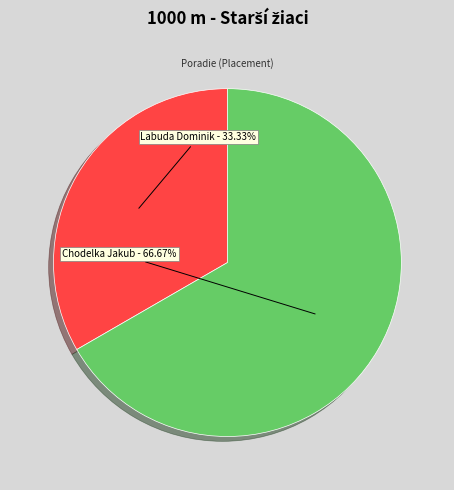

How many segments does this pie chart have?

2